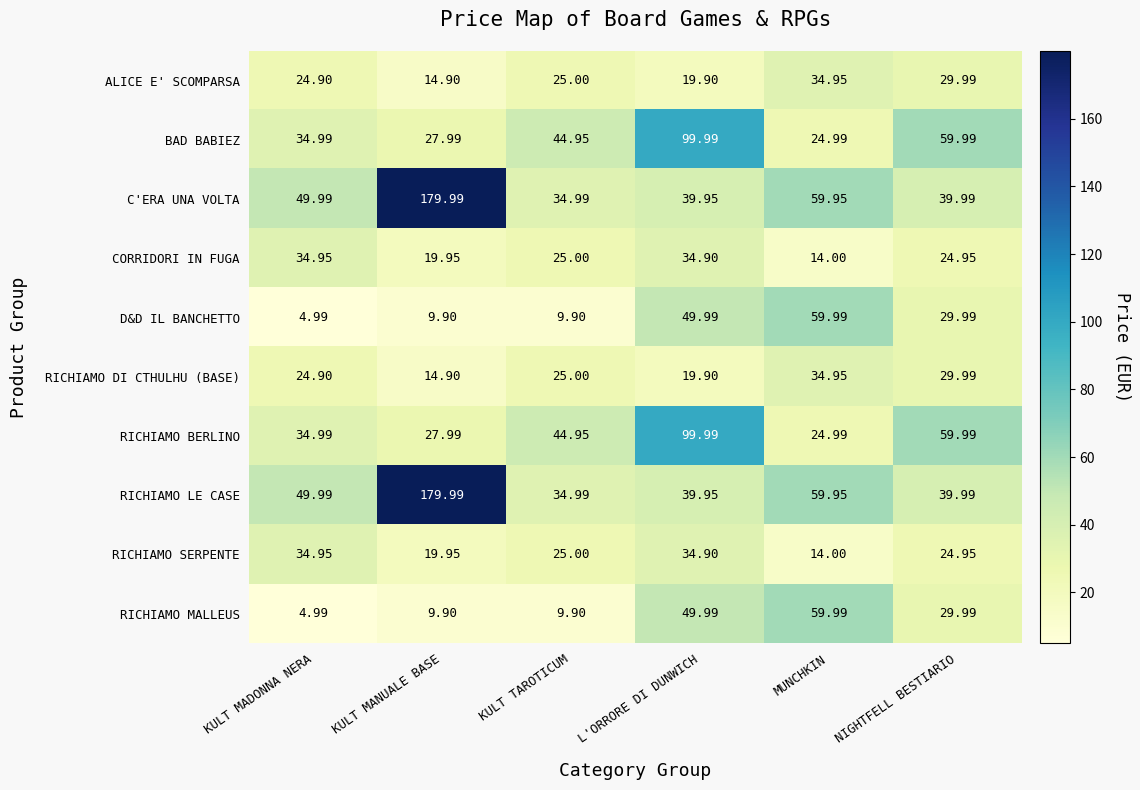

List the labels in order of BAD BABIEZ value, smallest first.

MUNCHKIN, KULT MANUALE BASE, KULT MADONNA NERA, KULT TAROTICUM, NIGHTFELL BESTIARIO, L'ORRORE DI DUNWICH